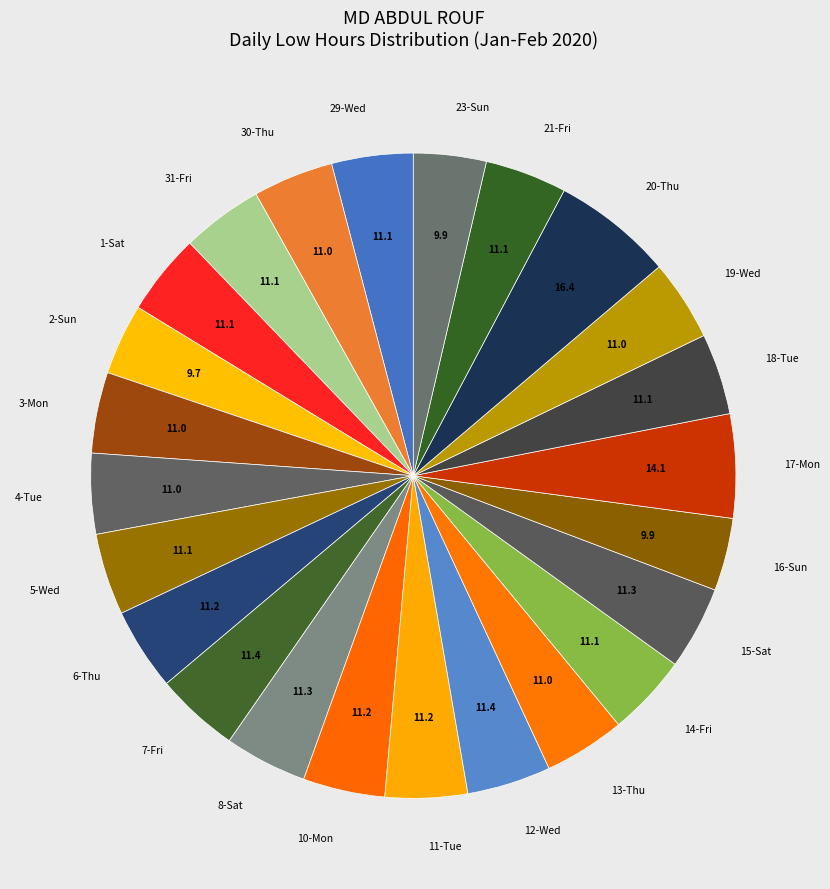

Is the sum of 3-Mon and 11-Tue greater than half?

No